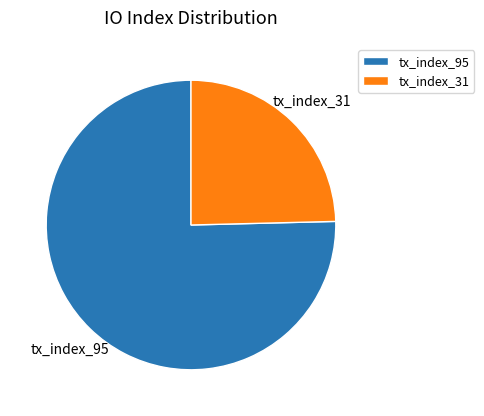

Which slice is the largest?

tx_index_95